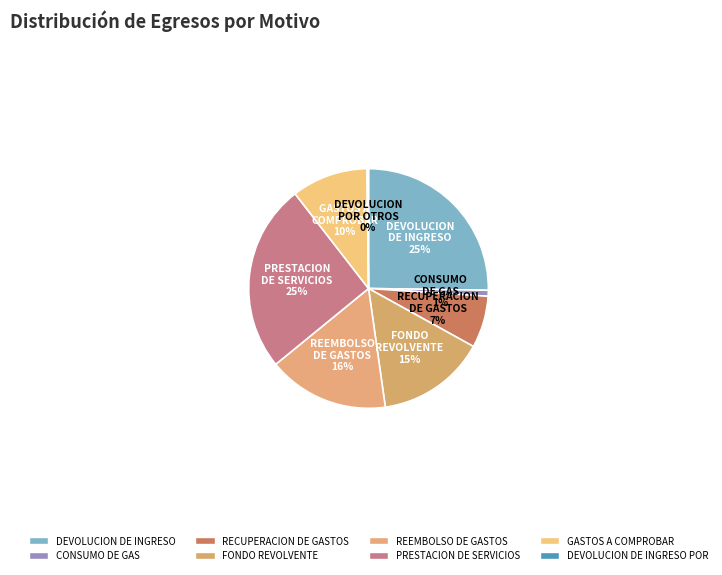

What is the total percentage of DEVOLUCION DE INGRESO and FONDO REVOLVENTE?

40.0%